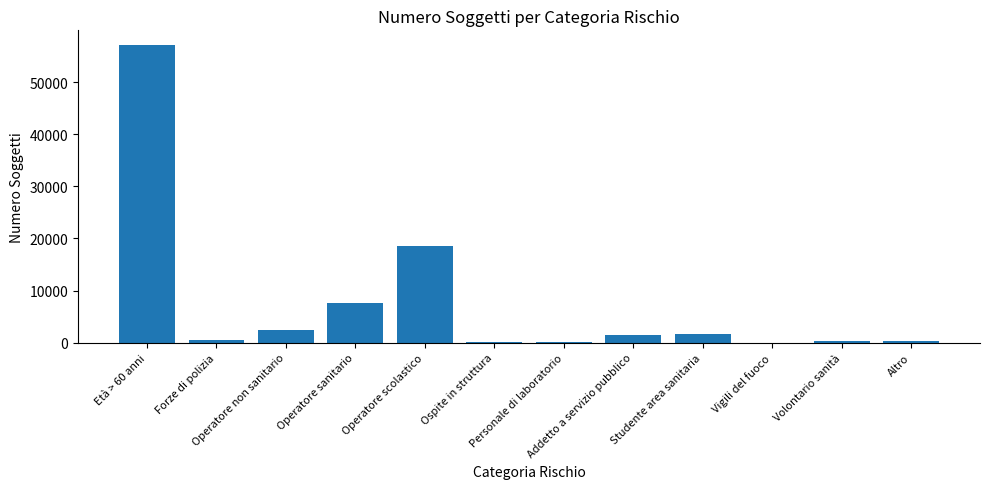

What is the greatest value displayed?

57110